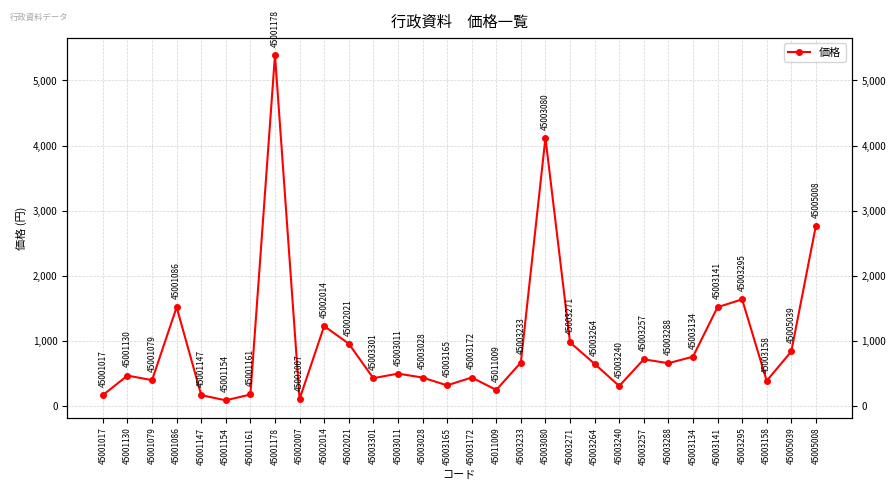

What is the sum of the values at 45003080 and 45001086?

5640